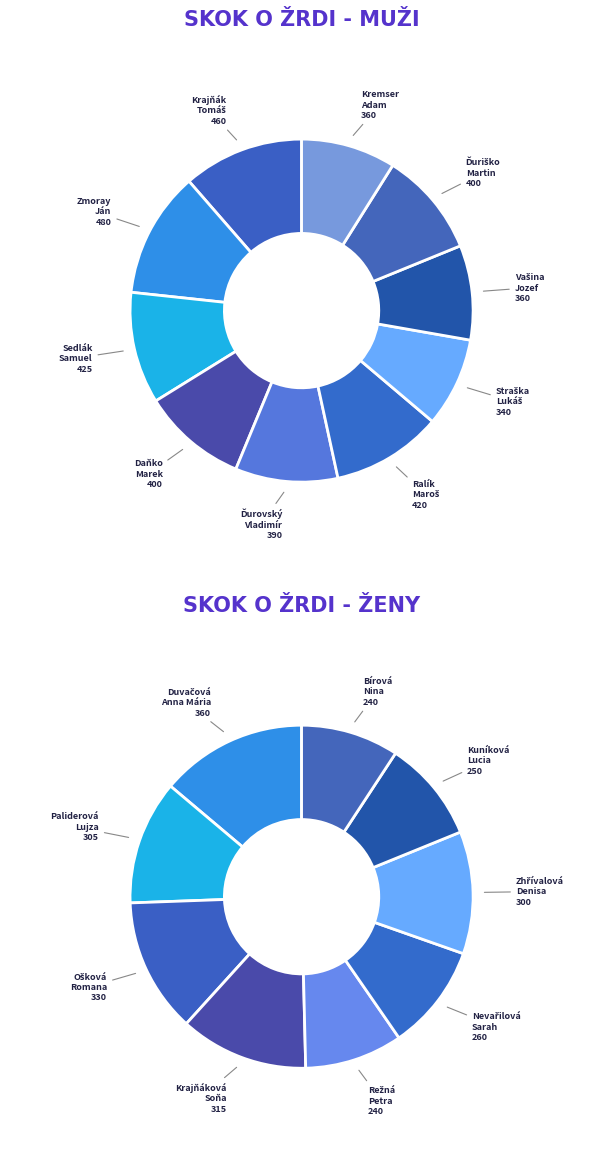

What percentage is NOT represented by Zmoray Ján?

92.8%